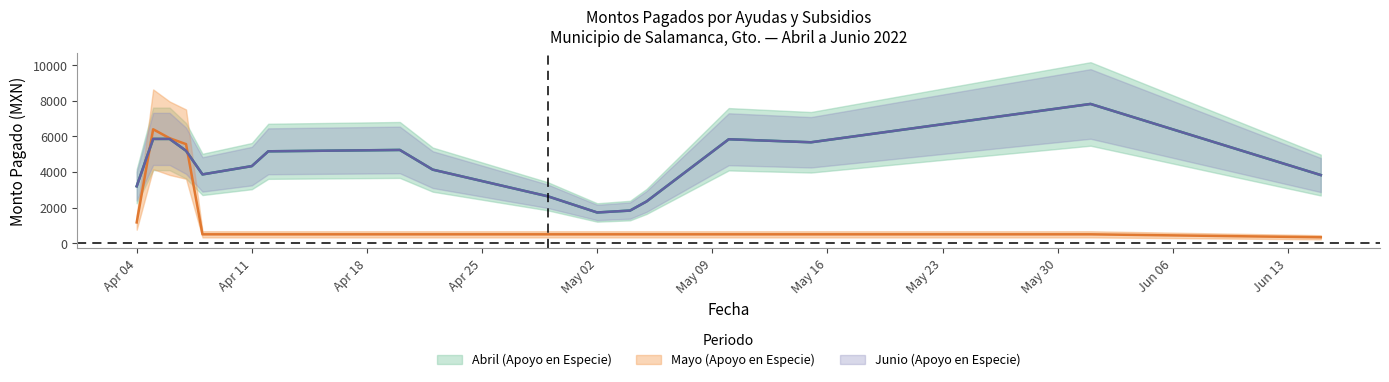

Which has a higher value, 2022-06-15 or 2022-05-04?

2022-06-15